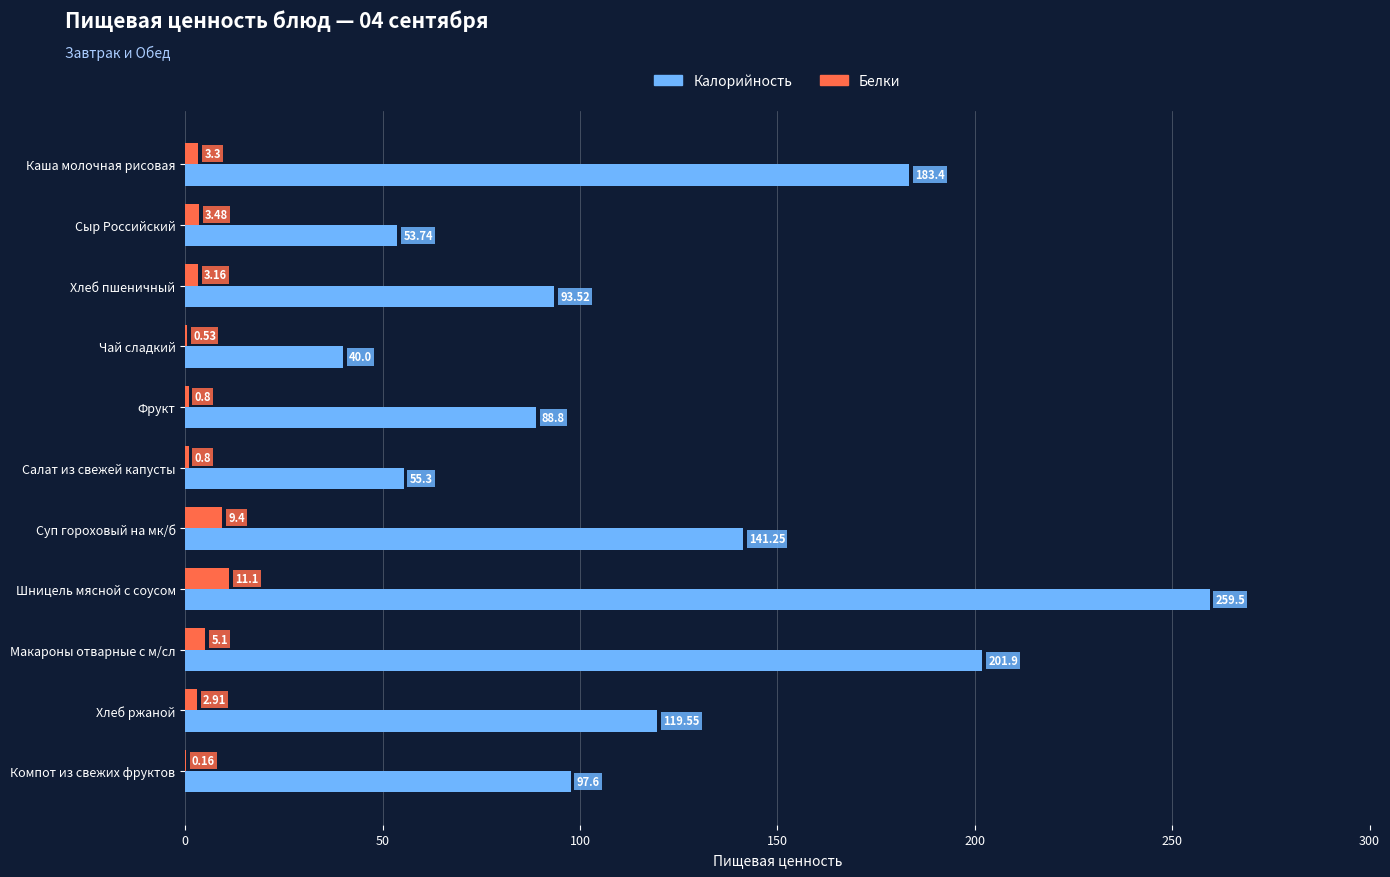

Where is Белки nearest to the value 5?

Макароны отварные с м/сл